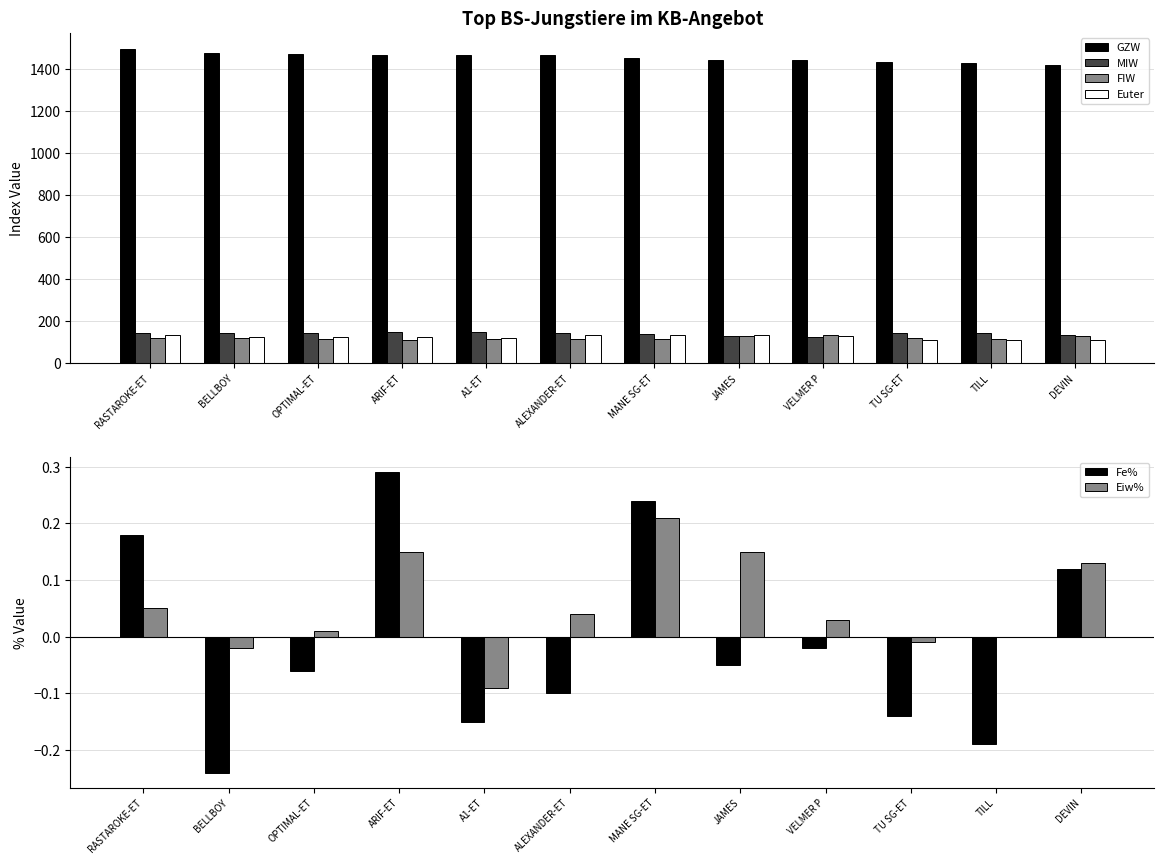

Rank the series by their maximum value, from lowest to highest.

Eiw%, Fe%, FIW, Euter, MIW, GZW